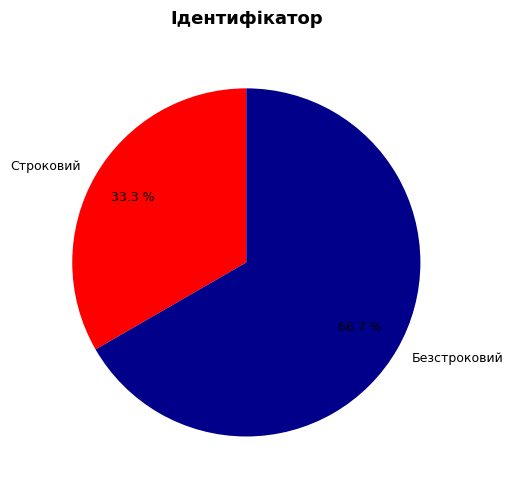

Which has a higher value, Строковий or Безстроковий?

Безстроковий